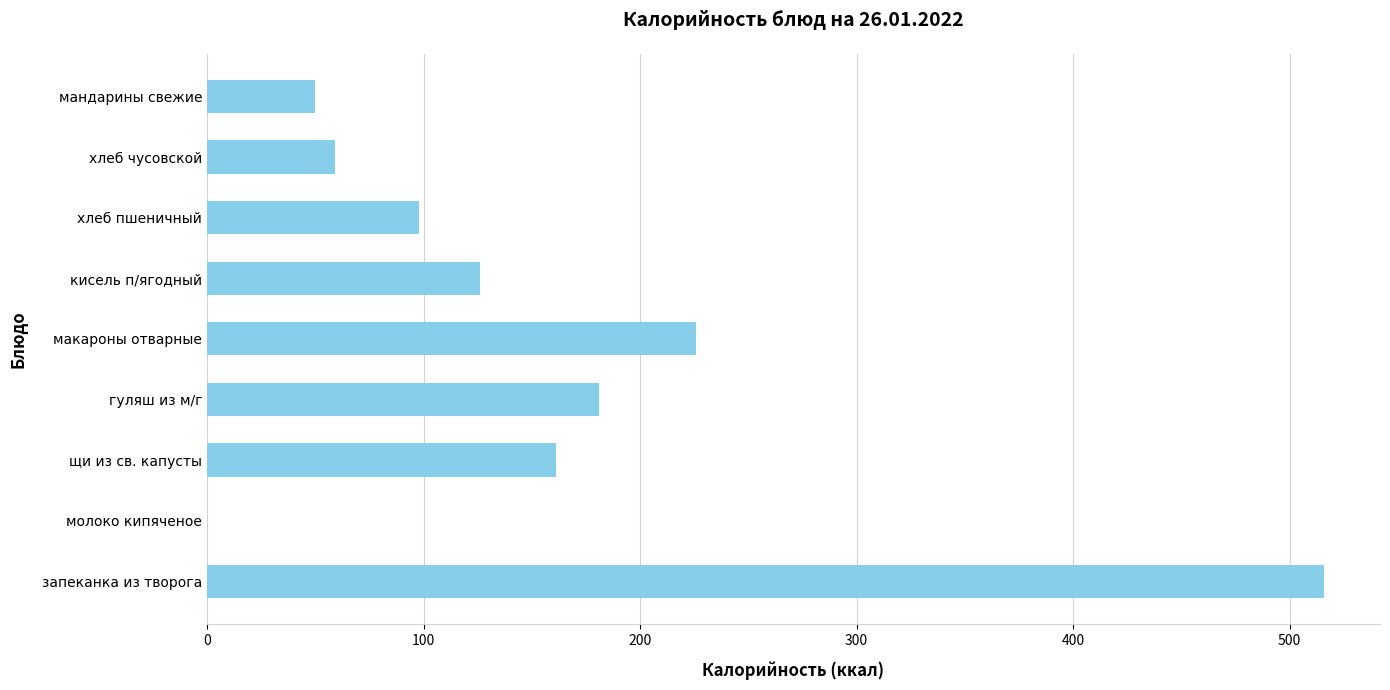

What is the change in value from макароны отварные to кисель п/ягодный?

-100